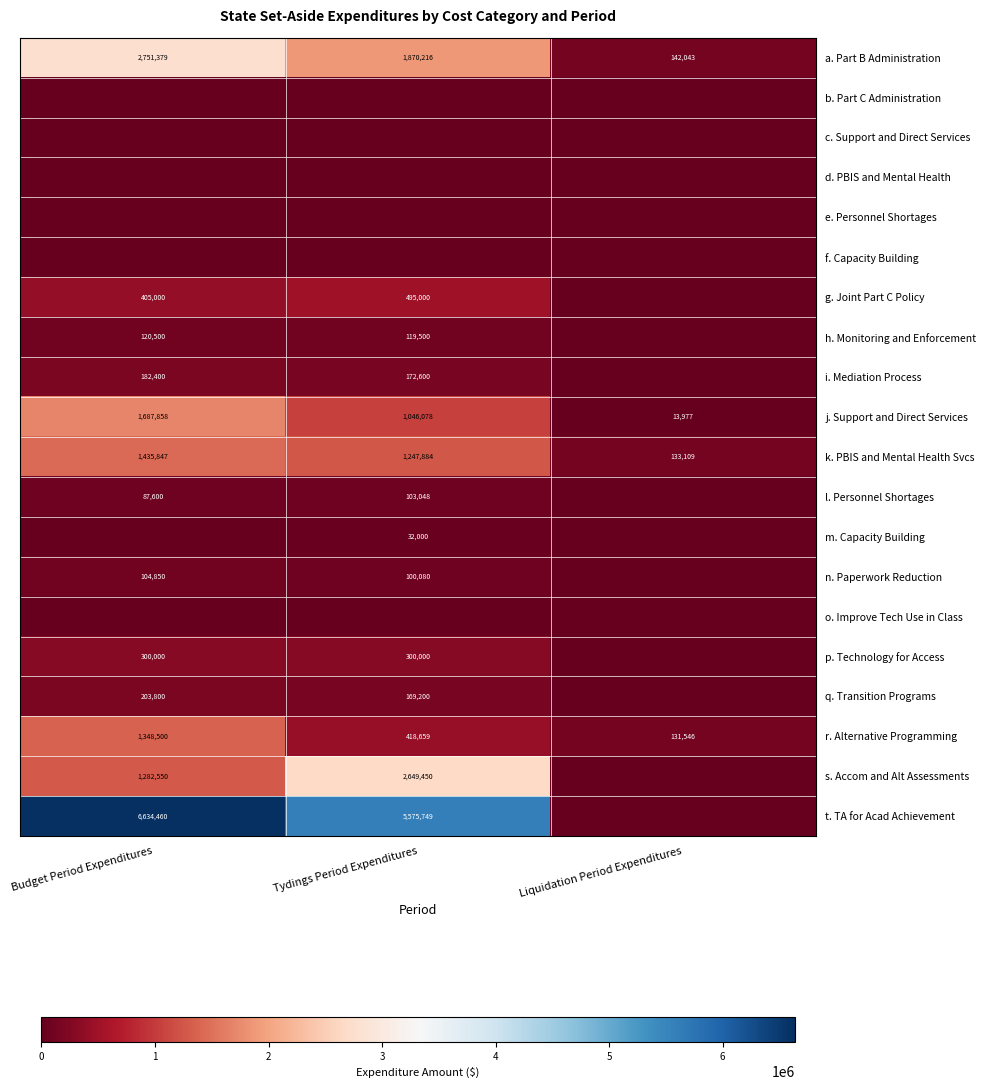

True or false: k. PBIS and Mental Health Svcs has a value of 932235 at Budget Period Expenditures.

False